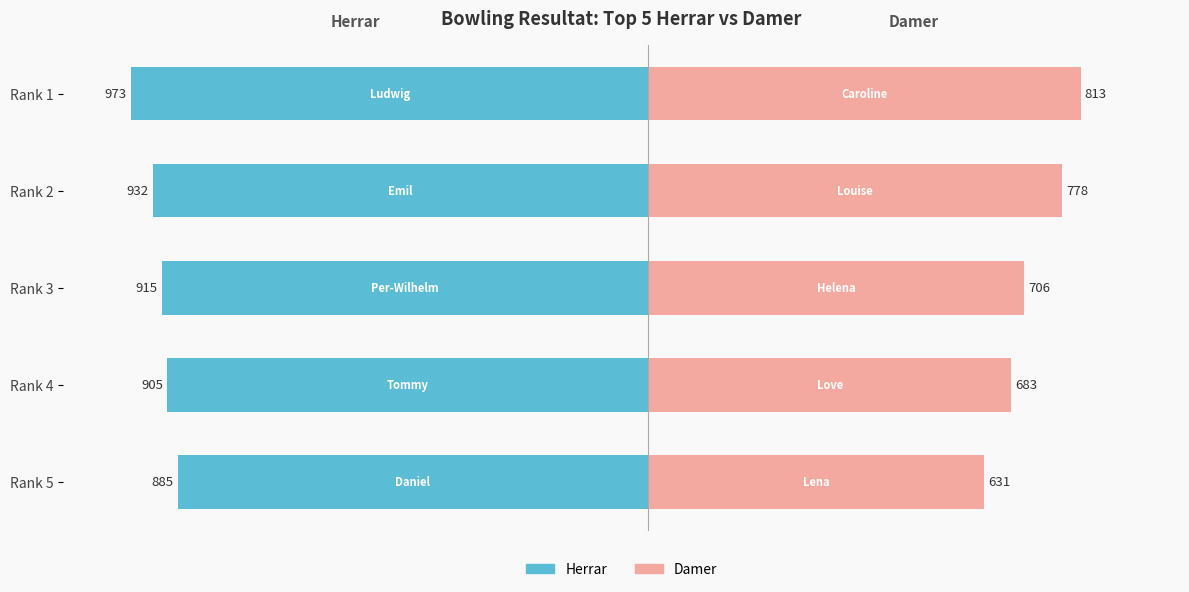

Is it true that Damer equals 1174 at Rank 3?

False